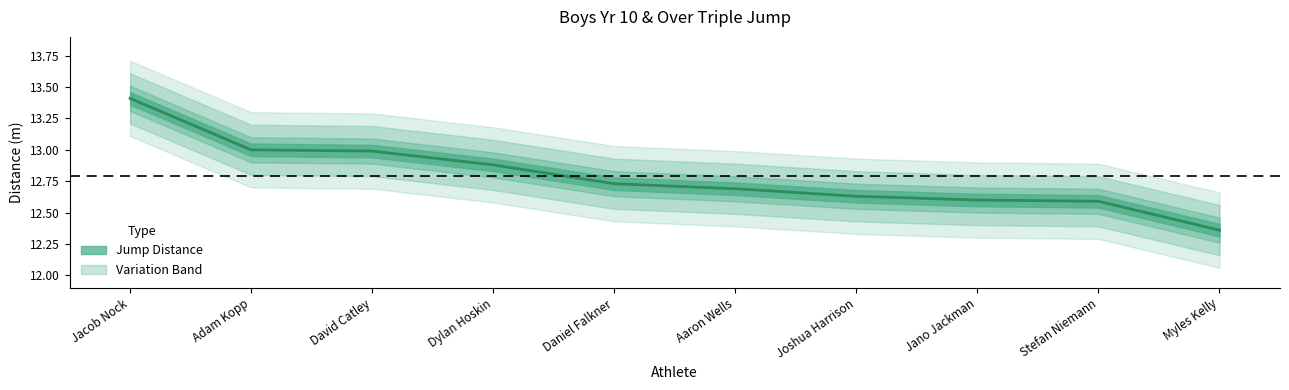

What is the label of the 2nd point from the left?

Adam Kopp